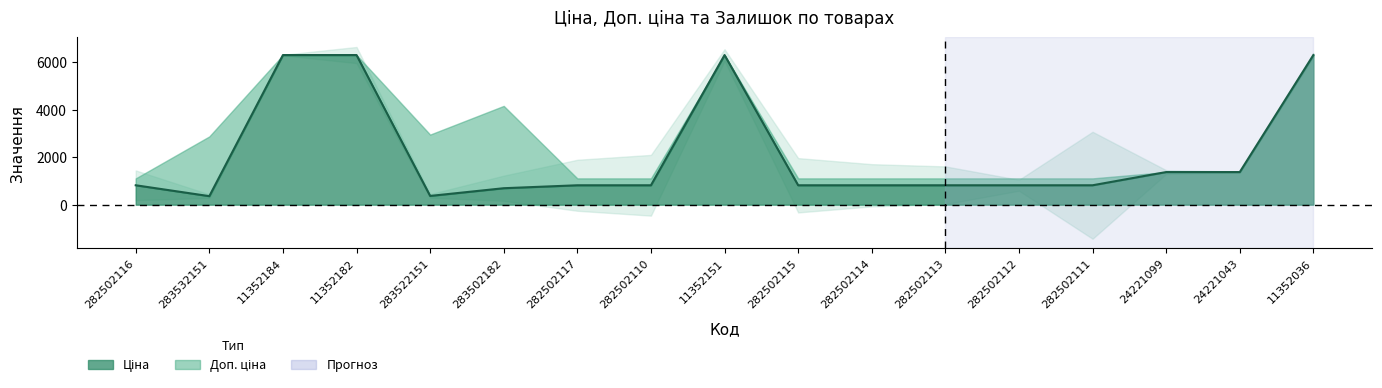

What is the sum of all Доп. ціна values?

46858.4